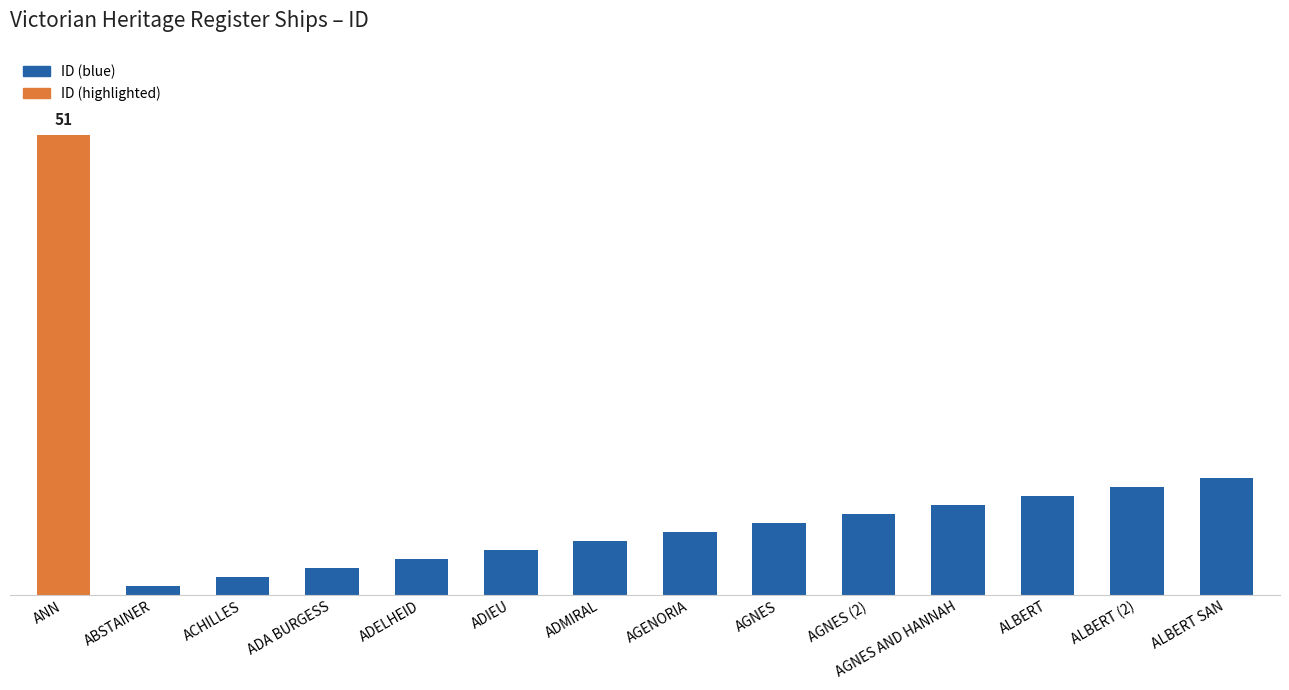

Between ABSTAINER and ALBERT SAN, which is larger?

ALBERT SAN